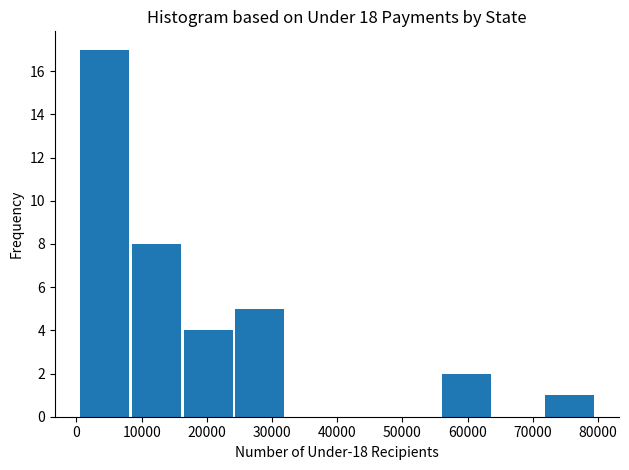

Which range on the x-axis has the tallest bar?

1000 to 9000